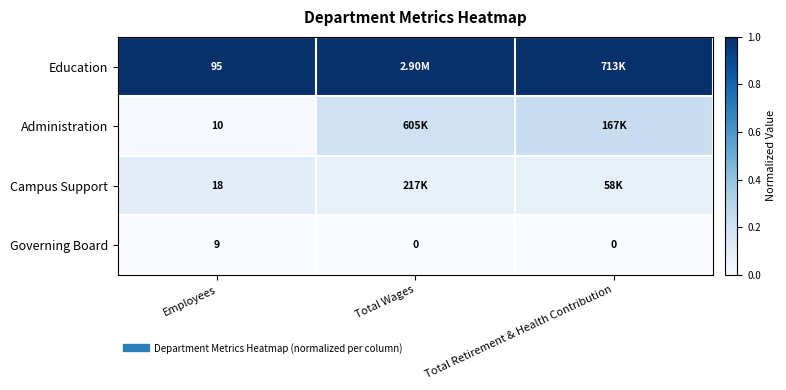

The Administration series shows 0.1 at Total Wages. True or false?

False